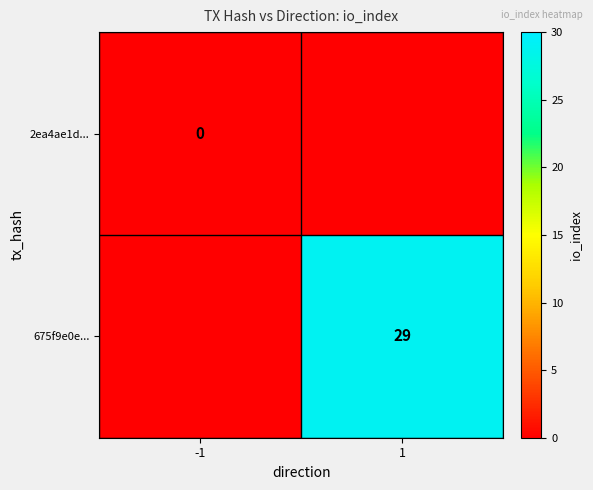

The value of 675f9e0e... at 1 is 29. True or false?

True